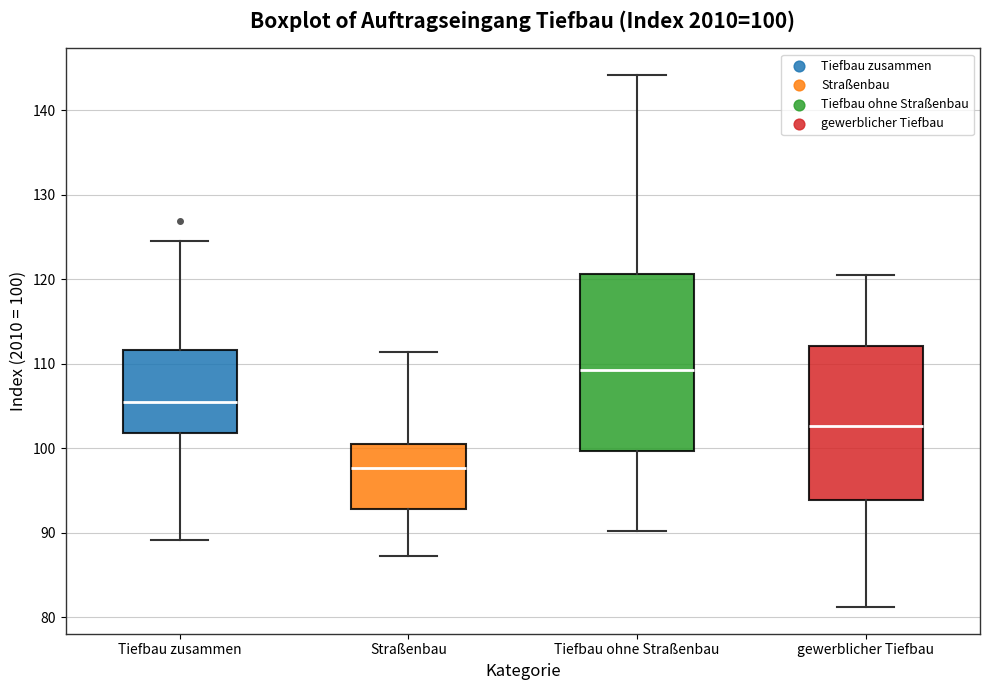

Which box's median line is the lowest?

Straßenbau